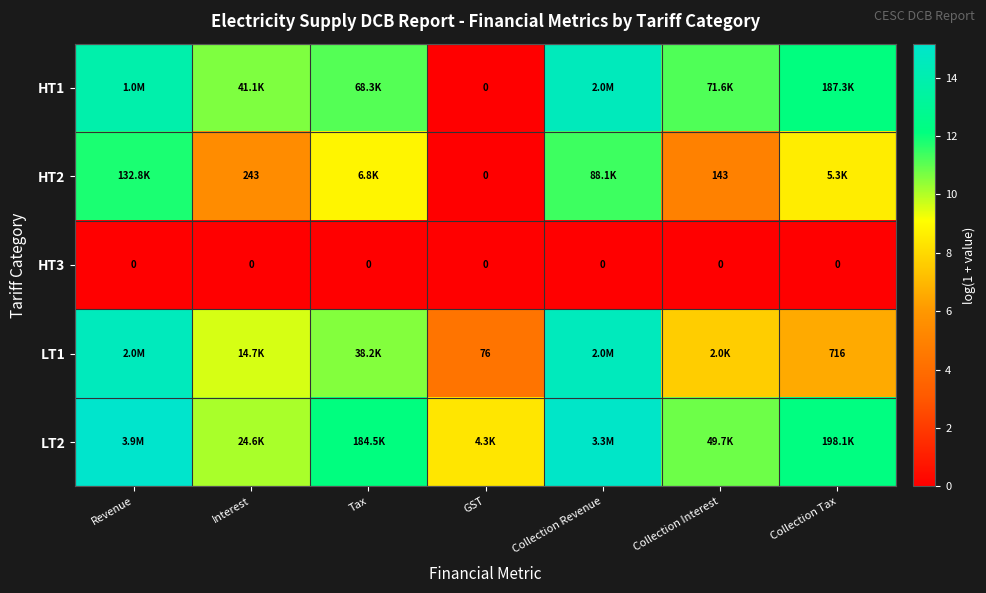

What is the difference between the HT1 values at Collection Revenue and GST?

14.5